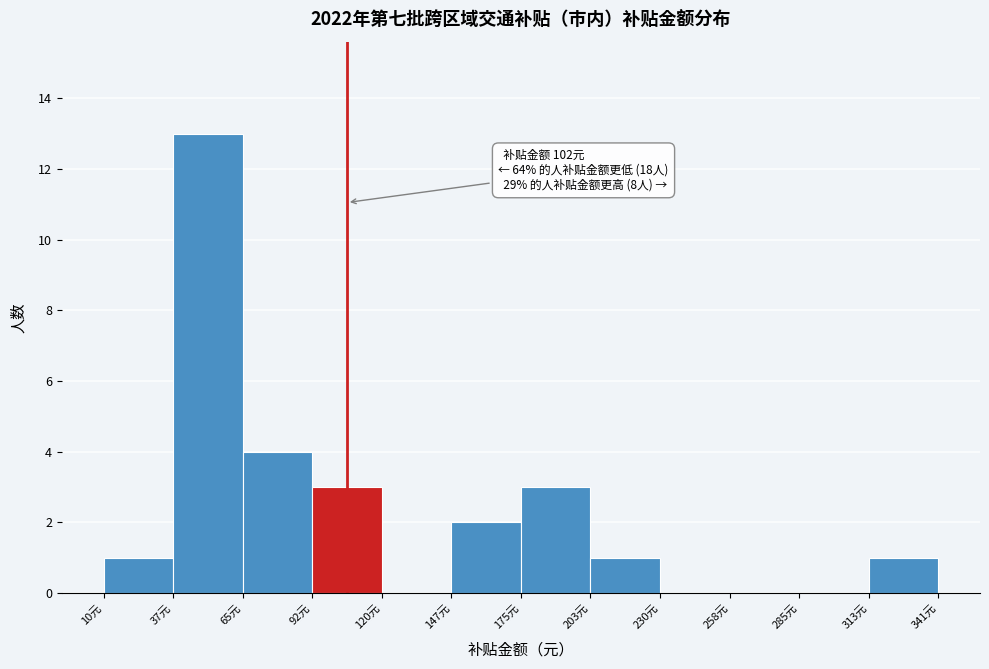

Which range on the x-axis has the tallest bar?

40 to 65